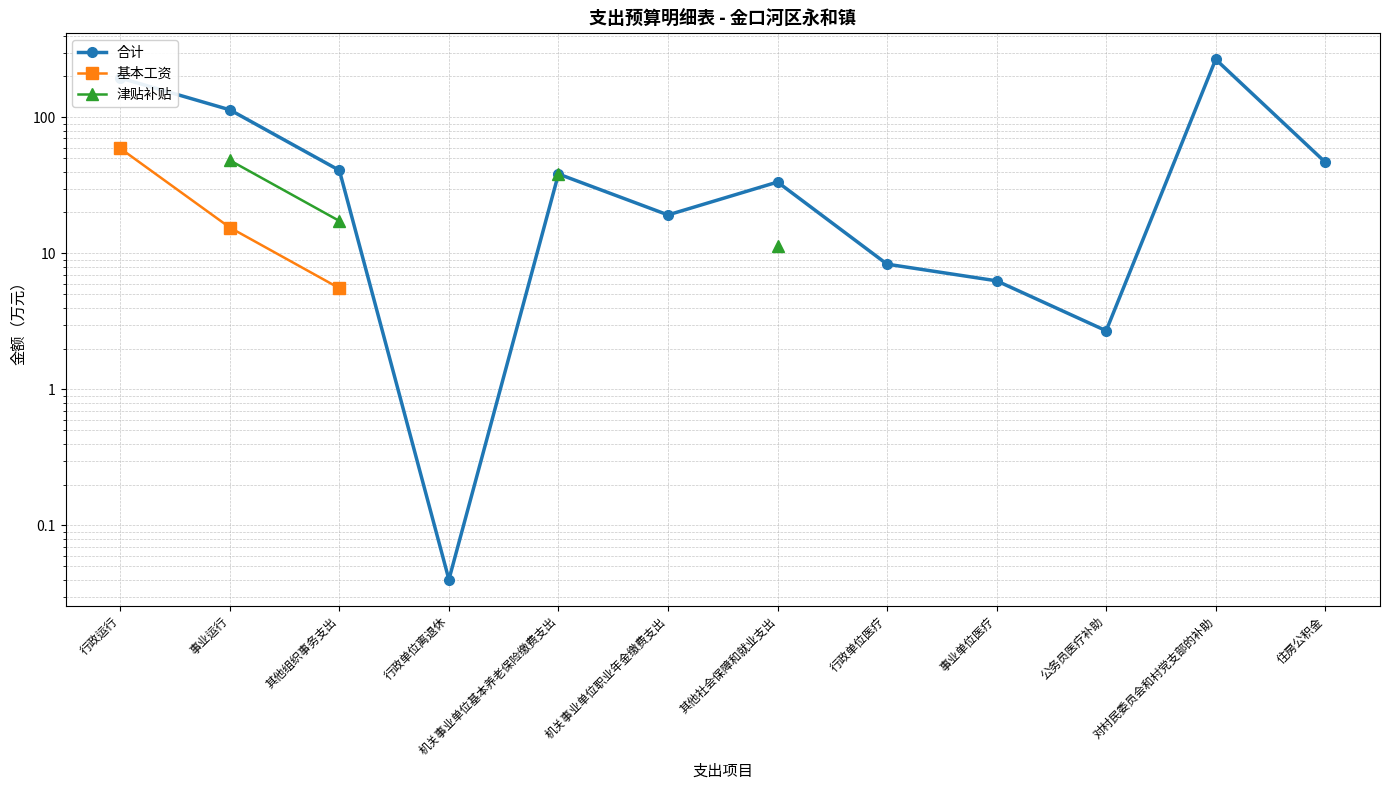

True or false: 基本工资 and 合计 intersect in this chart.

False